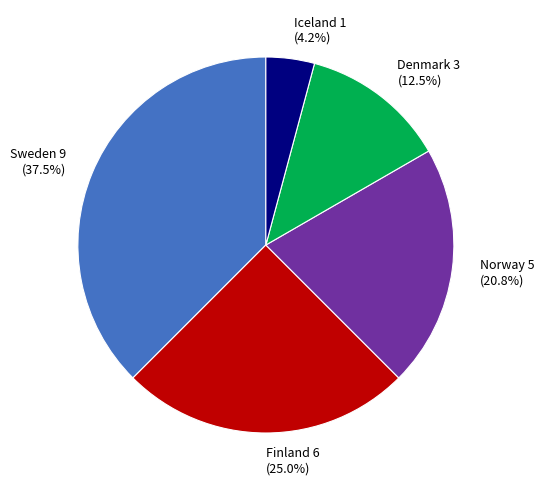

How many segments does this pie chart have?

5